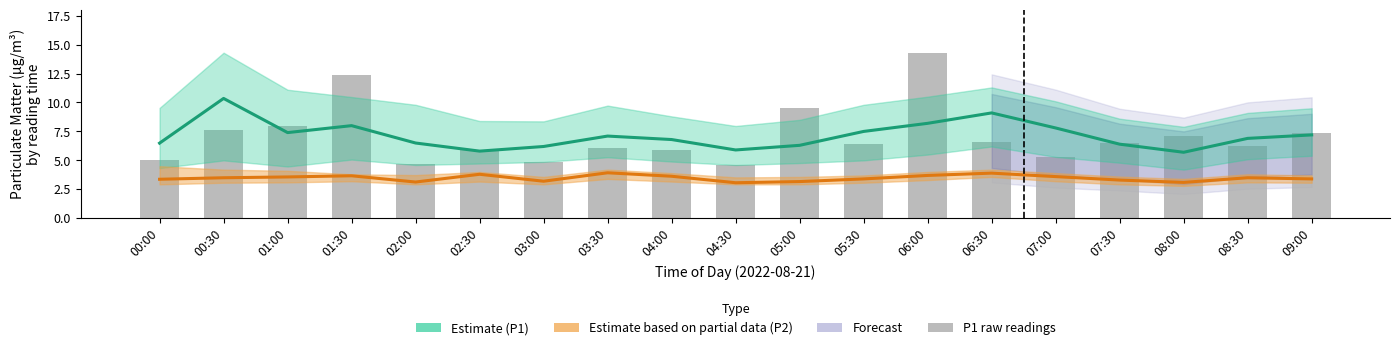

Is it true that P2 (Estimate based on partial data) equals 6.5 at 06:30?

False